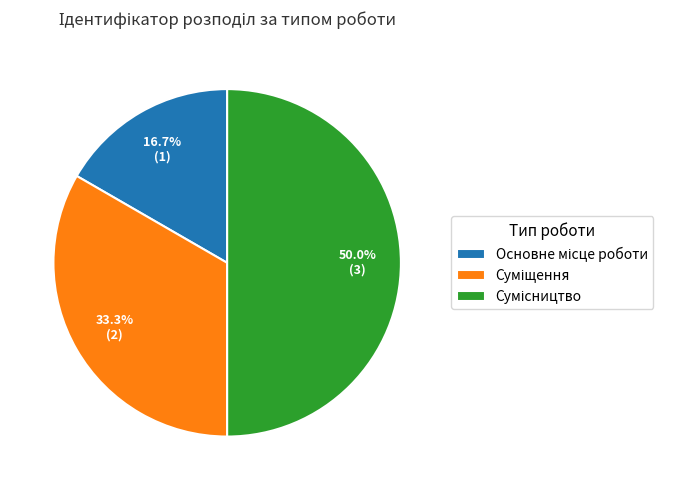

Is Суміщення the majority of the pie?

No